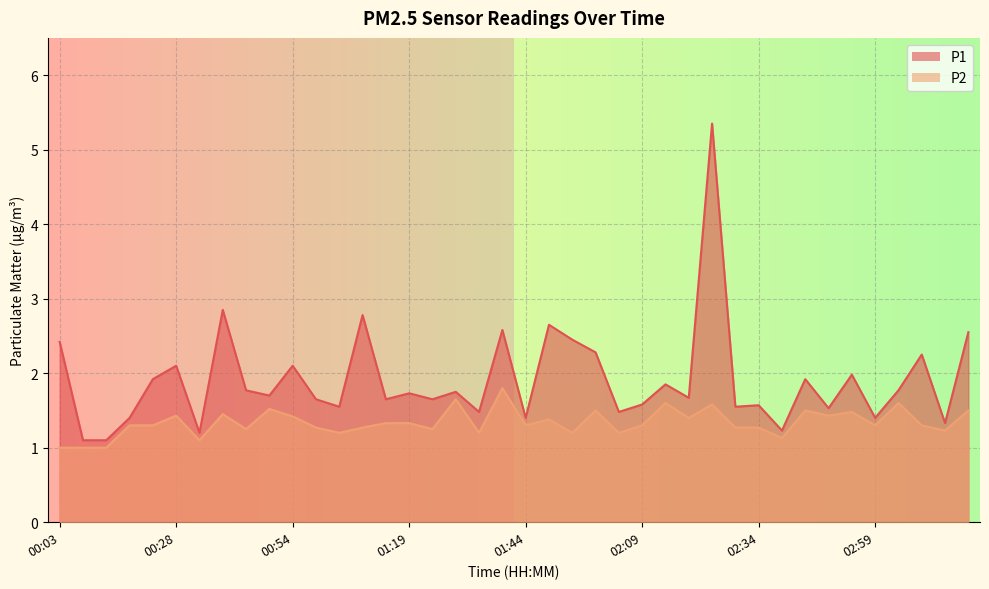

True or false: P2 and P1 cross at least once.

False